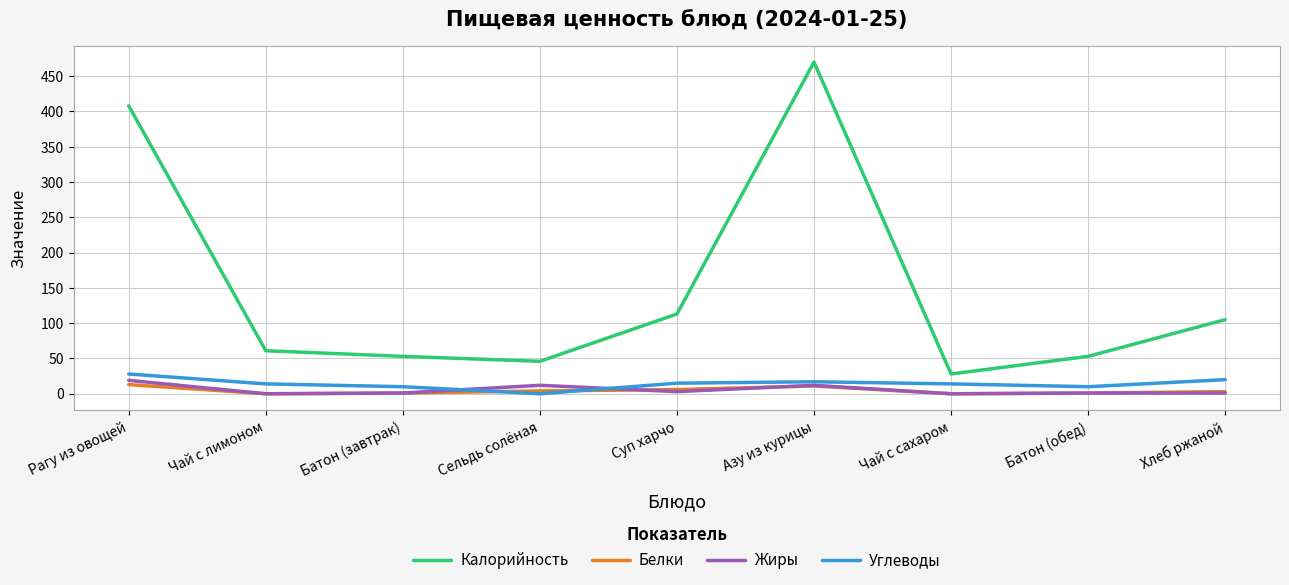

True or false: Калорийность has a value of 113 at Суп харчо.

True